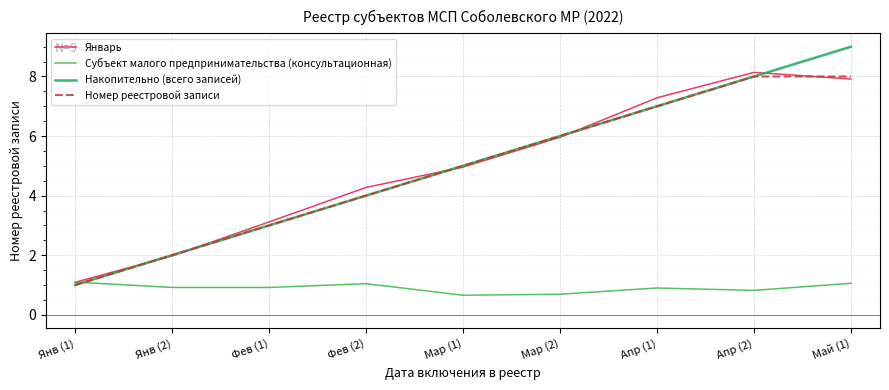

At which label does Накопительно (всего записей) reach its peak?

Май (1)